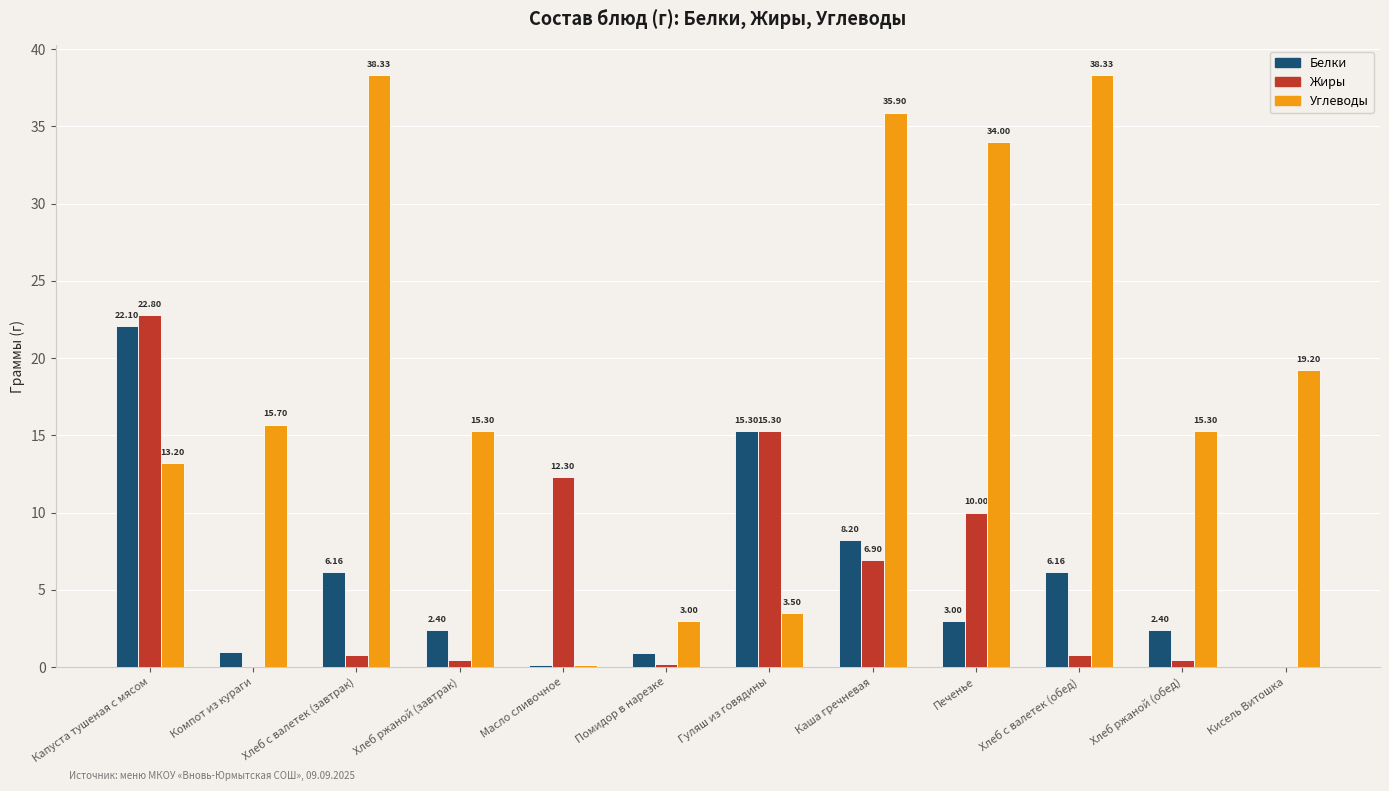

Is the value of Белки at Компот из кураги greater than the value of Жиры at Каша гречневая?

No